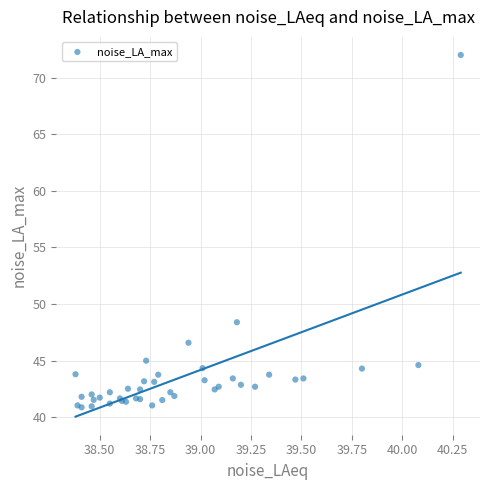

What Y value in the scatter plot is closest to 56?

48.4